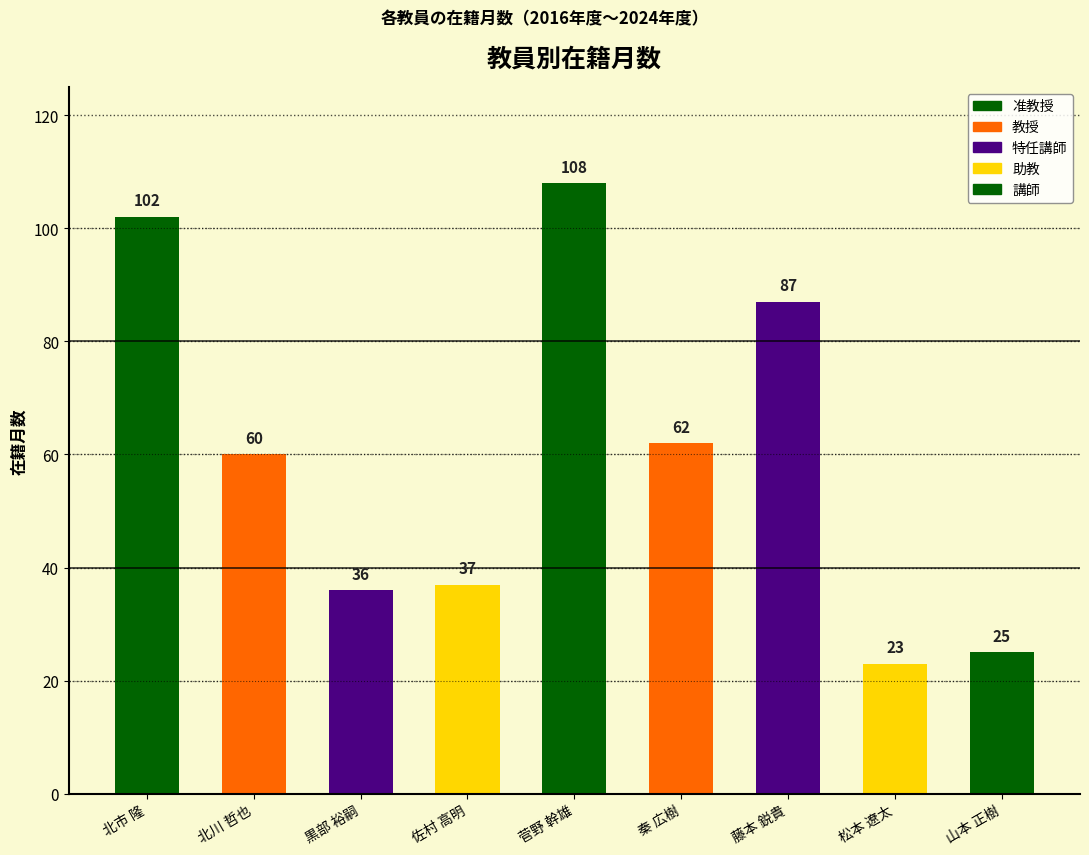

What position from the right is 黒部 裕嗣?

7